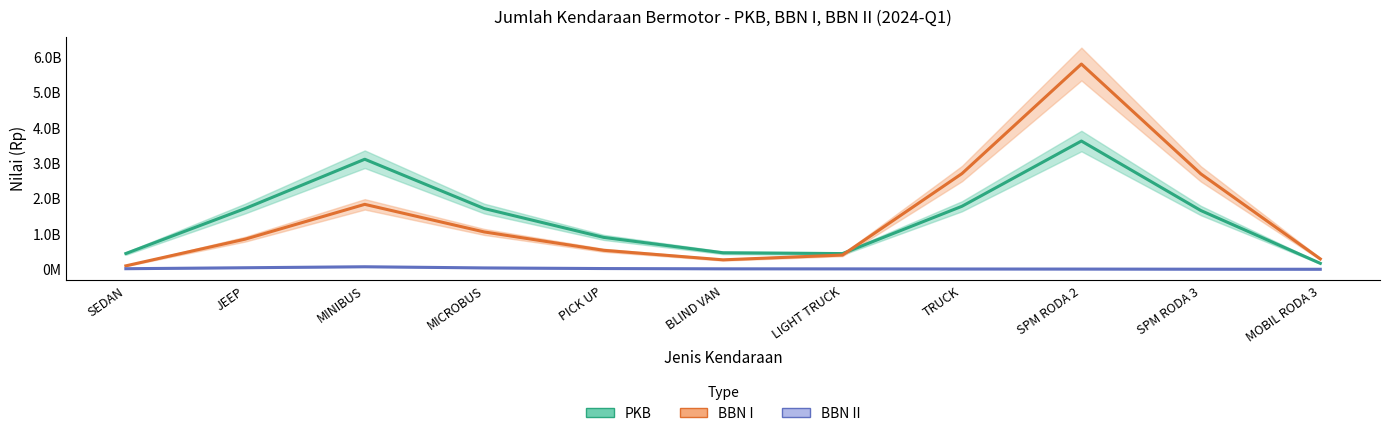

Reading left to right, list all the values displayed in this chart.

PKB: SEDAN=445161964.0	JEEP=1717766929.5	MINIBUS=3108531794.9	MICROBUS=1716104146.2	PICK UP=901376223.1	BLIND VAN=465968882.5	LIGHT TRUCK=443661690.4	TRUCK=1779702215.7	SPM RODA 2=3623038908.0	SPM RODA 3=1659659559.5	MOBIL RODA 3=167863044.1
BBN I: SEDAN=96935620.6	JEEP=851840751.1	MINIBUS=1834175025.6	MICROBUS=1055084151.0	PICK UP=536335574.3	BLIND VAN=266713788.8	LIGHT TRUCK=402334300.1	TRUCK=2703309376.1	SPM RODA 2=5798195431.8	SPM RODA 3=2695003730.5	MOBIL RODA 3=293383725.0
BBN II: SEDAN=15979821.8	JEEP=43218901.9	MINIBUS=71143908.5	MICROBUS=38106113.2	PICK UP=20349305.7	BLIND VAN=12603534.1	LIGHT TRUCK=11155630.9	TRUCK=7743955.2	SPM RODA 2=5657865.5	SPM RODA 3=2200715.7	MOBIL RODA 3=210334.5